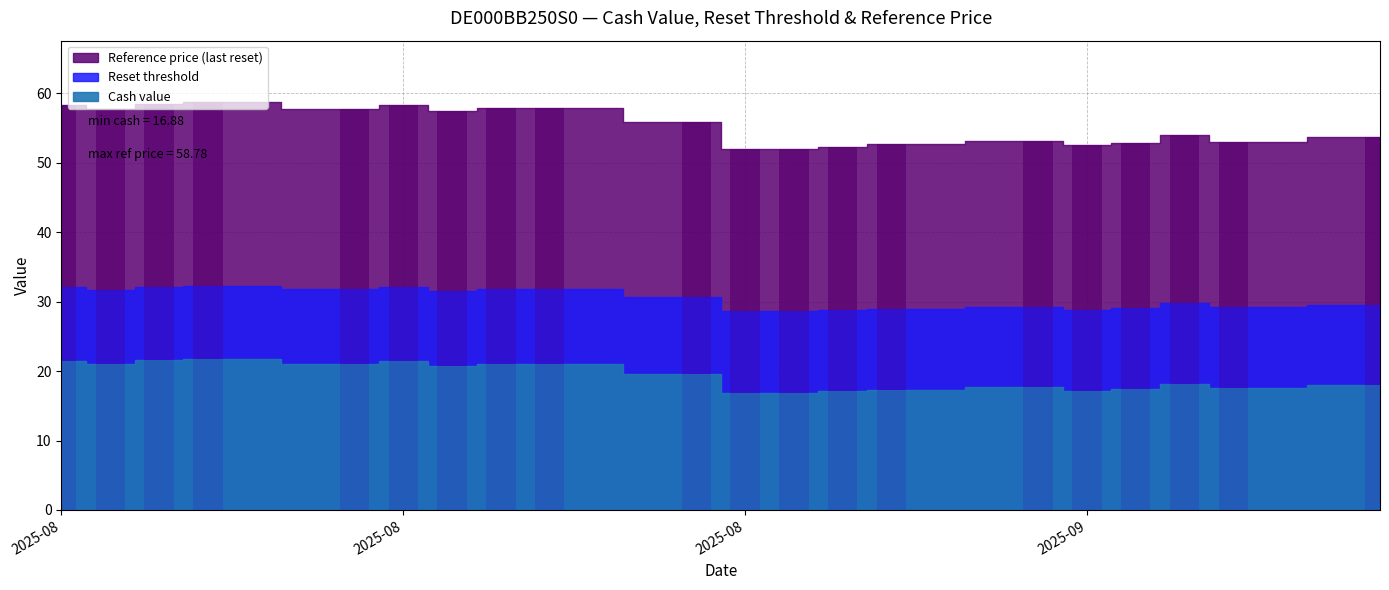

Which series has the largest total across all categories?

Reference price